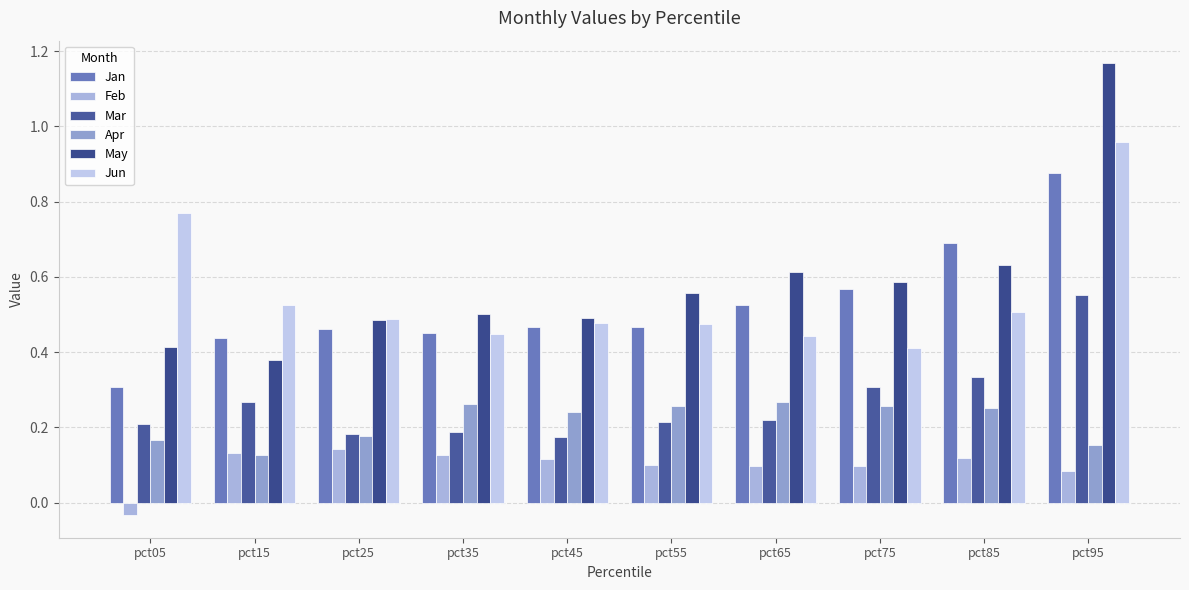

How many groups of bars are there?

10